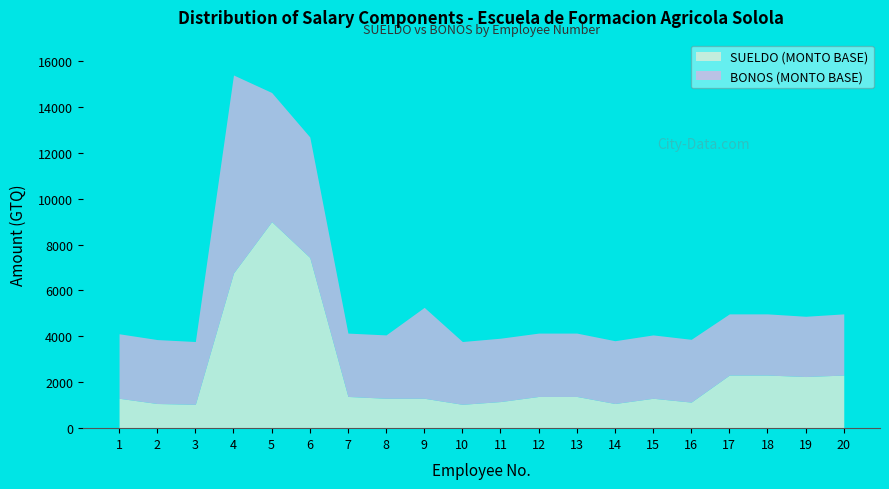

What is the difference between the highest and lowest values at 16?

1600.0